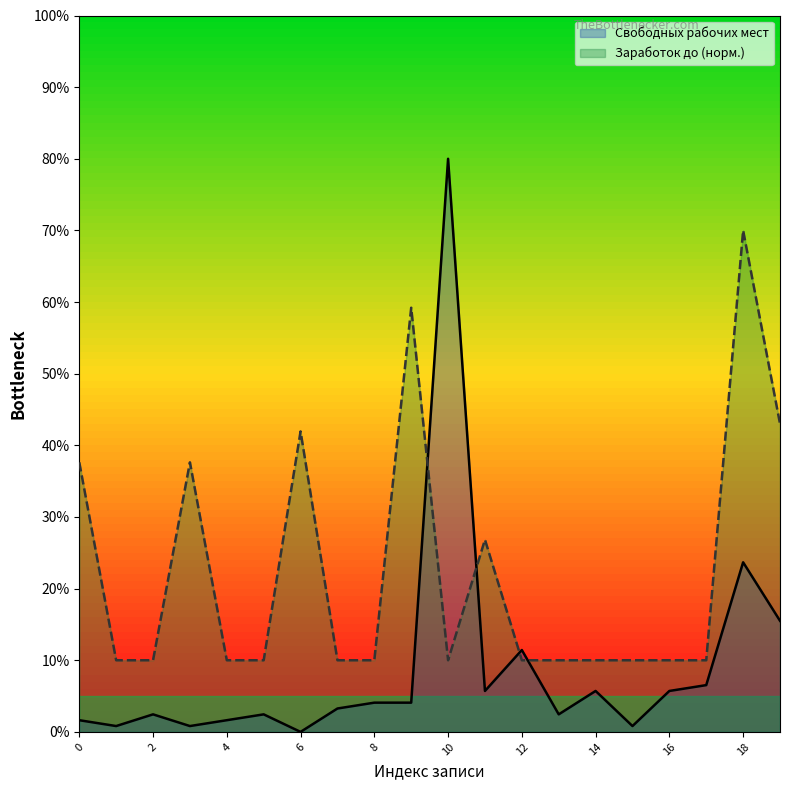

What is the label of the 1st point from the right?

22440